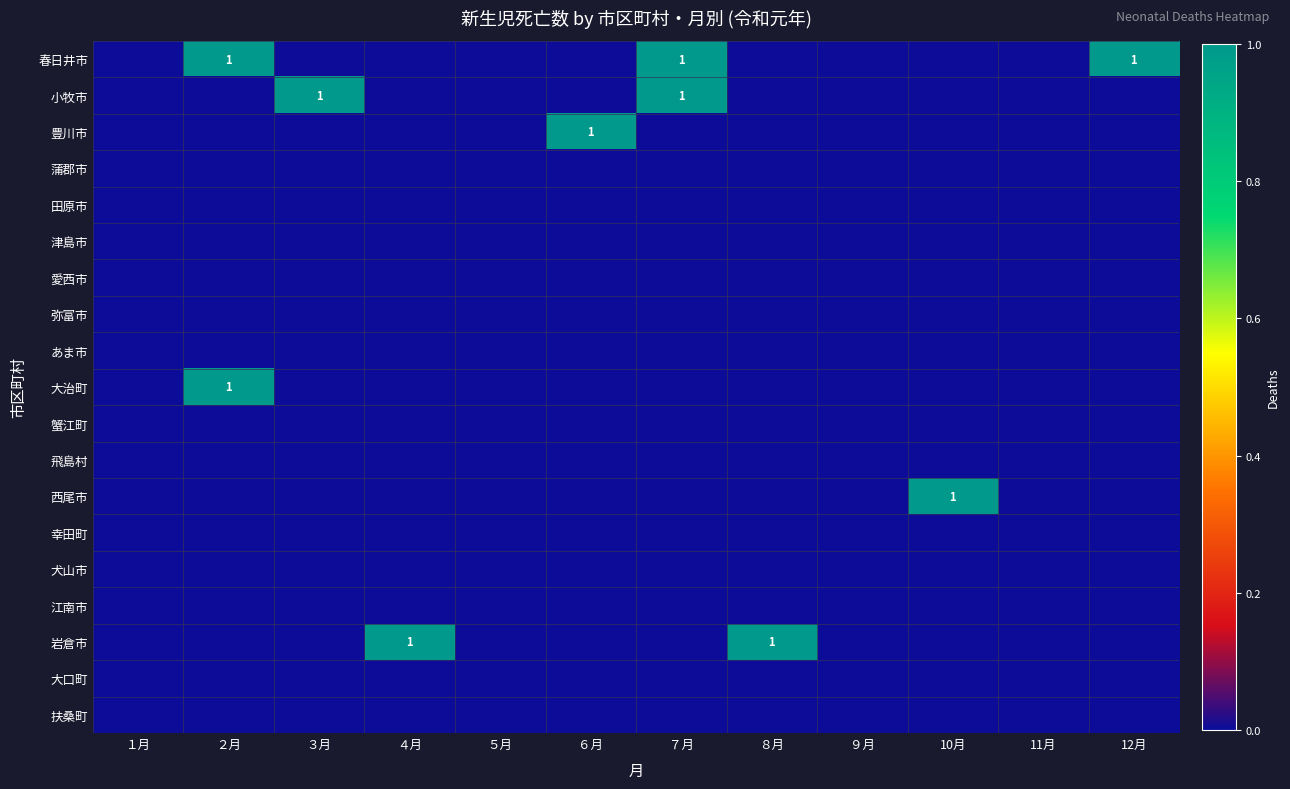

What is the greatest value displayed?

1